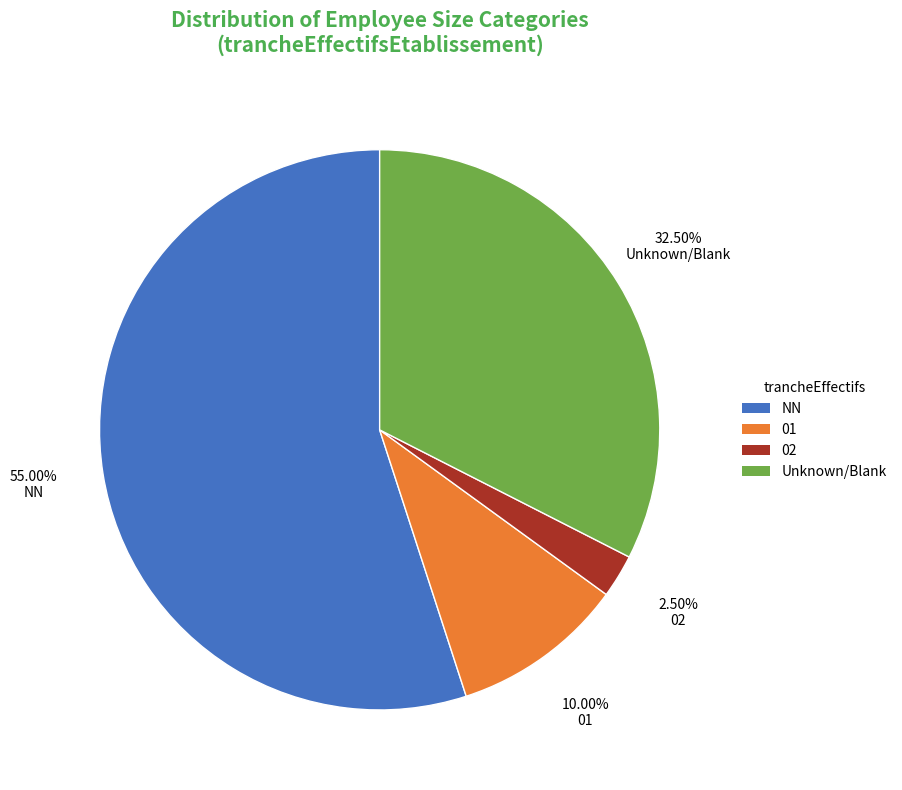

Is there any slice that represents more than half of the pie?

Yes